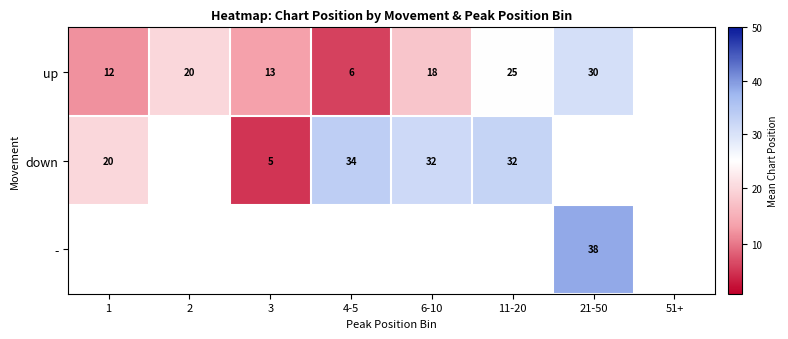

Is the value of down at 11-20 greater than the value of - at 21-50?

No